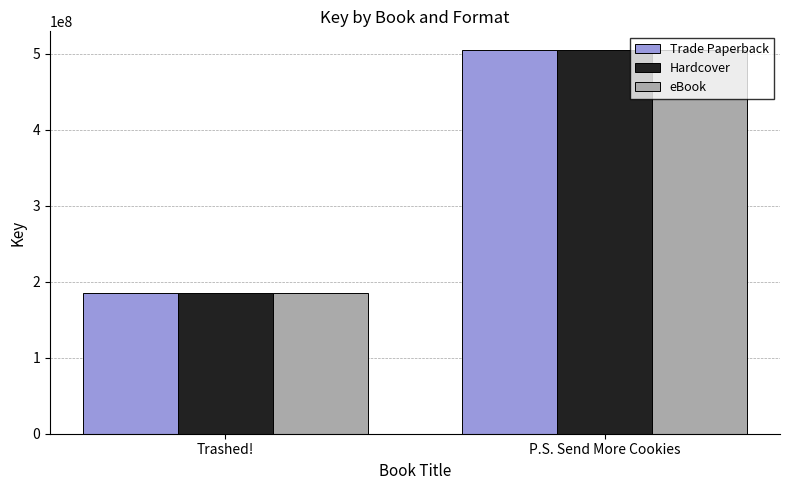

Rank the categories by Hardcover value from highest to lowest.

P.S. Send More Cookies, Trashed!